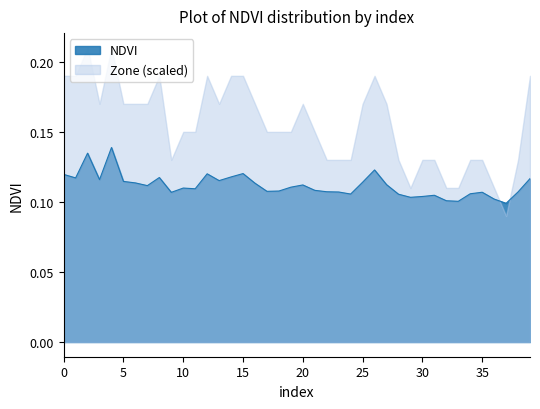

How many series are shown in this chart?

2